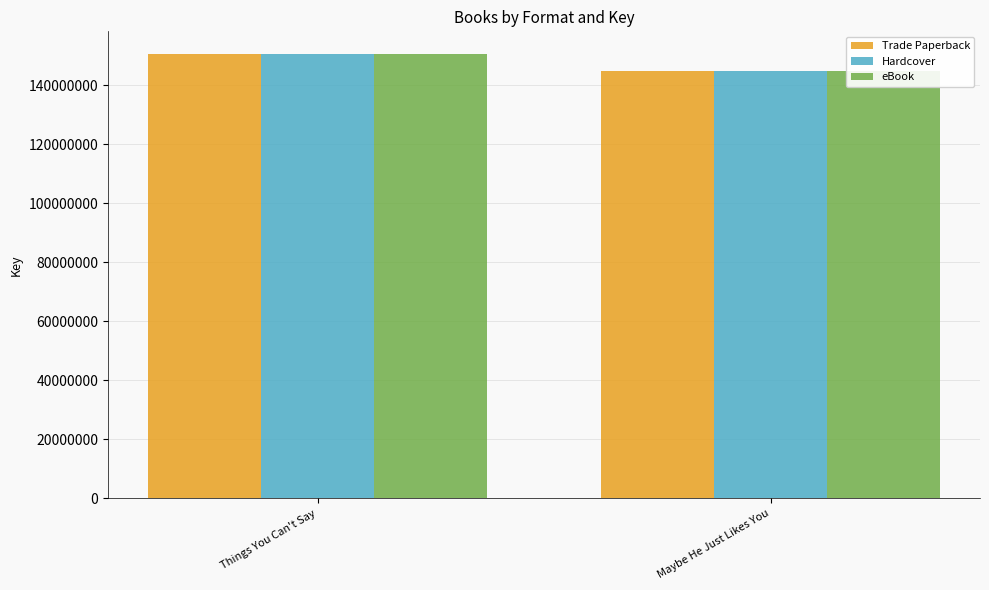

Reading left to right, extract all data points from this chart.

Trade Paperback: 150685508	144637348
Hardcover: 150685508	144637348
eBook: 150685508	144637348